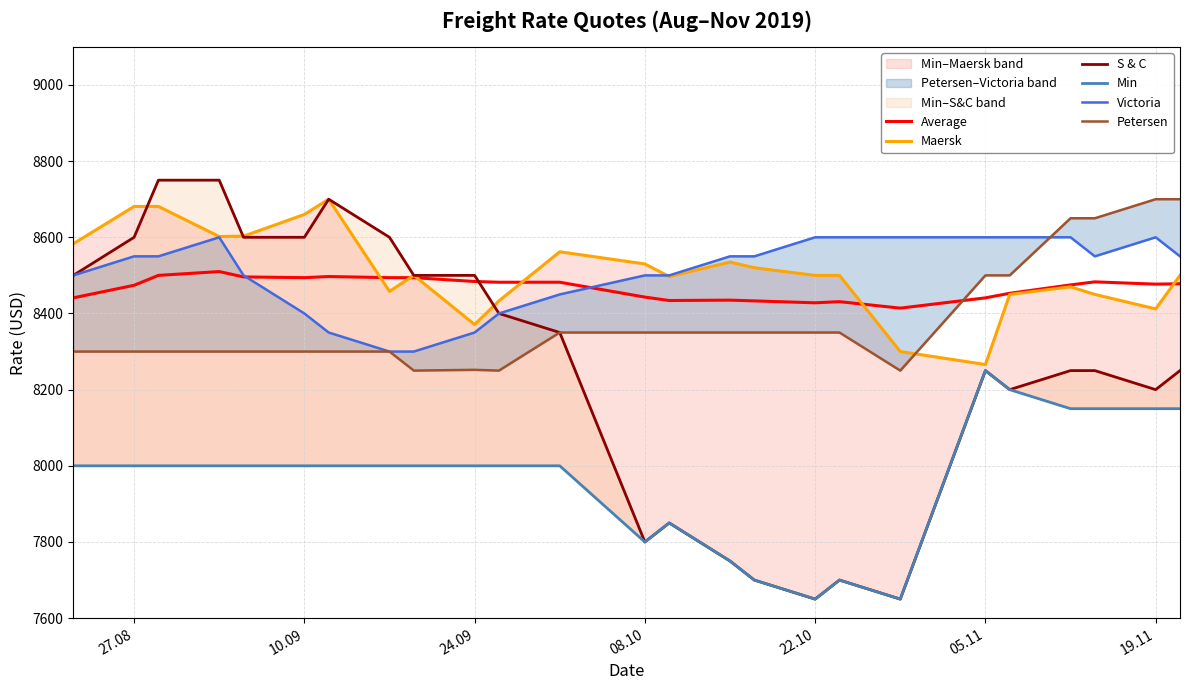

What is the difference between the maximum and minimum values in the Petersen series?

450